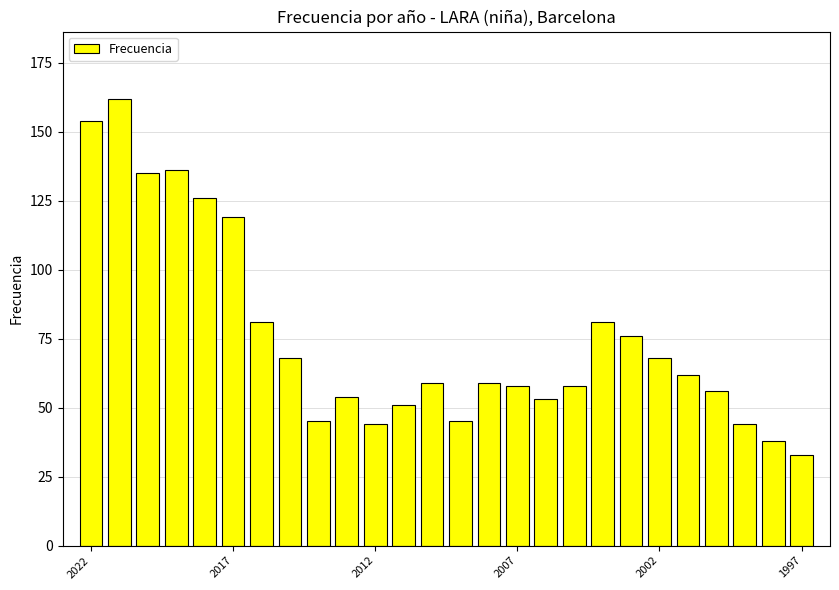

What is the average value?

76